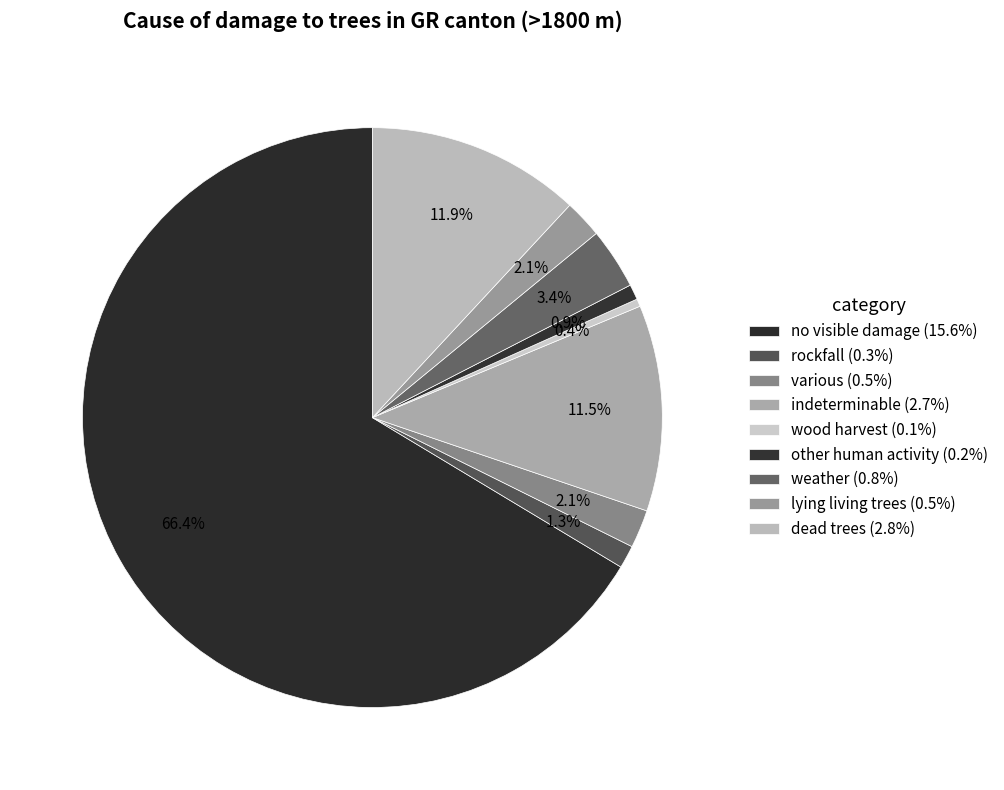

Which slice is the smallest?

wood harvest